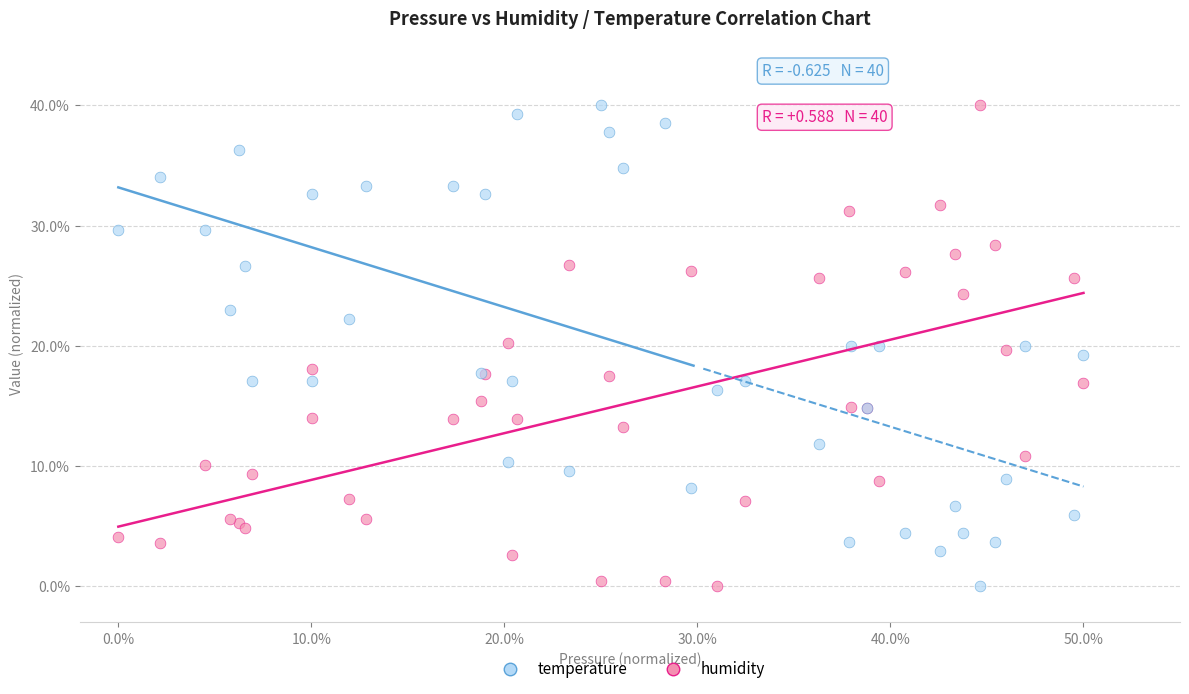

What is the X range (max minus min) for the scatter plot?

50.0